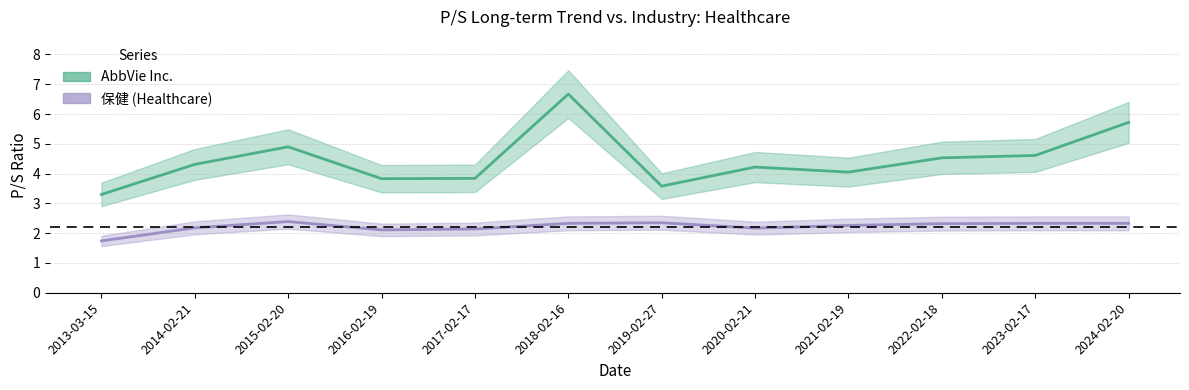

The value of 保健 at 2019-02-27 is 1.1. True or false?

False